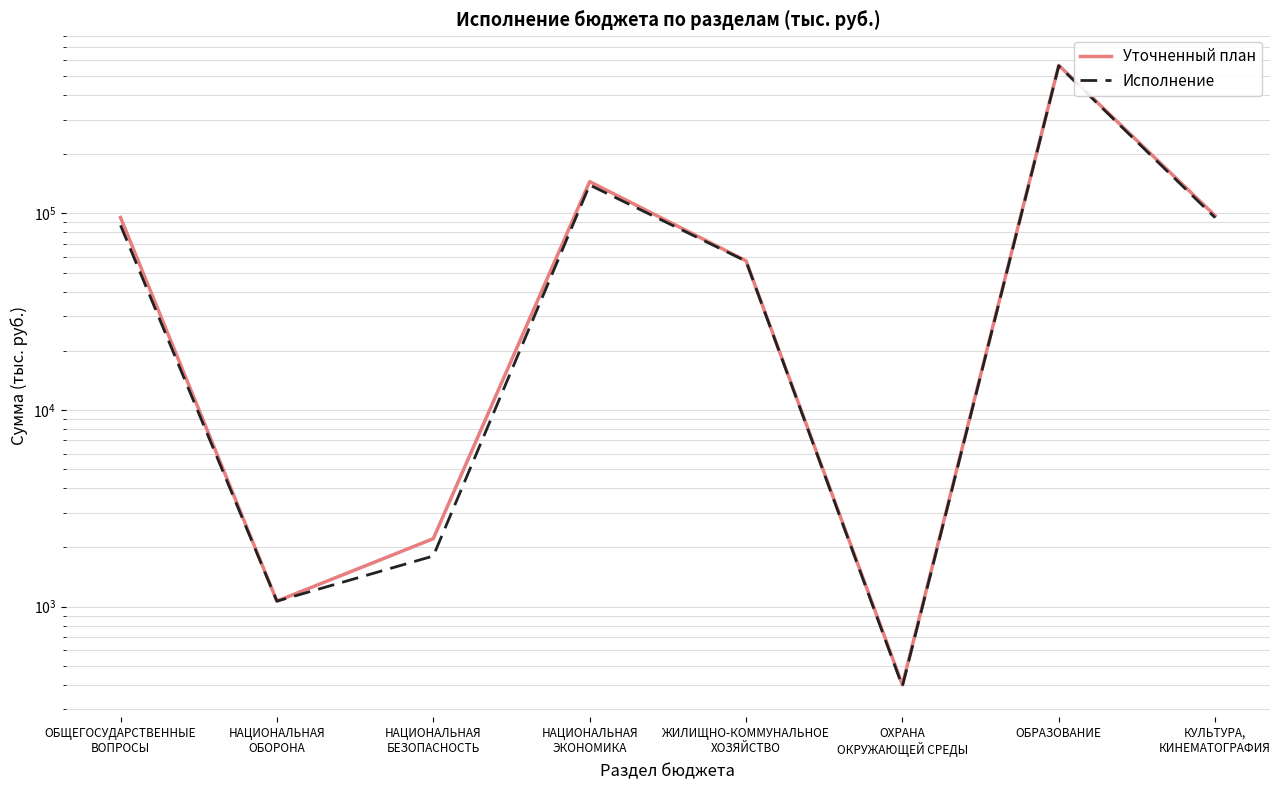

Is this an area chart (filled region under the line)?

No